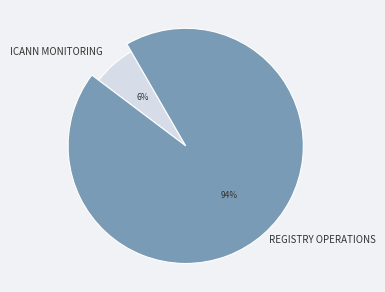

True or false: ICANN Monitoring accounts for 1% of the total.

False